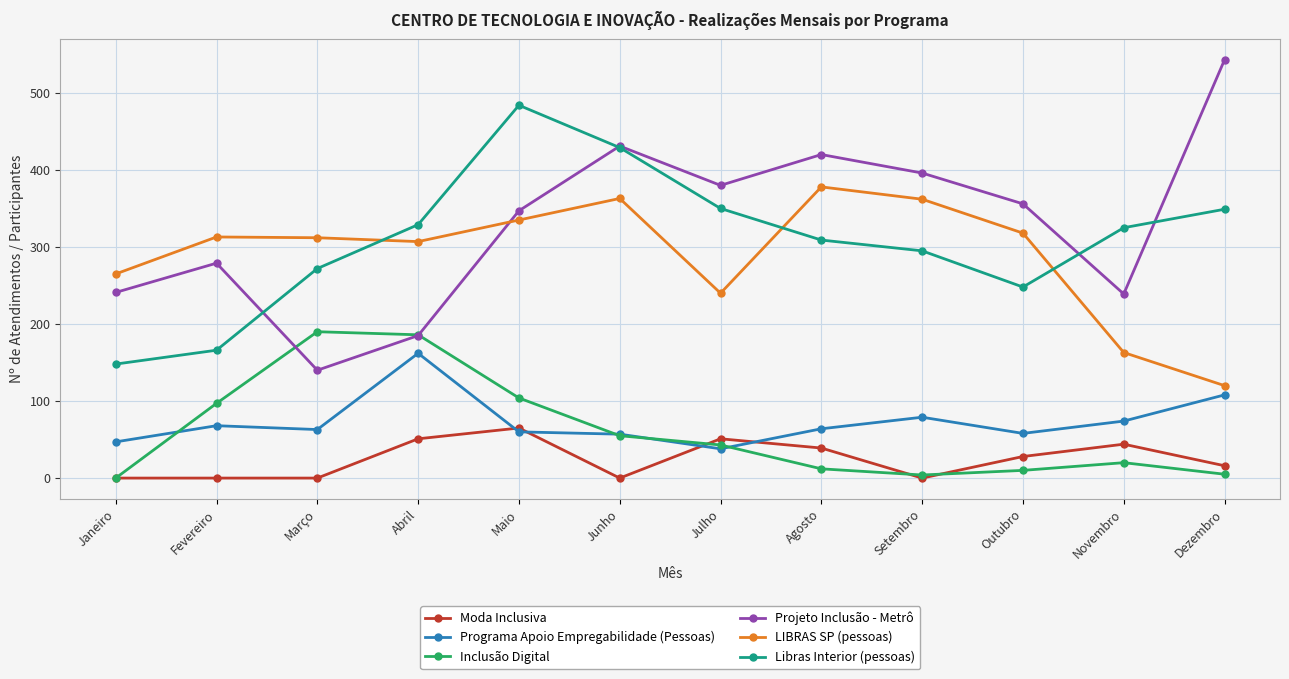

Where is Libras Interior (pessoas) nearest to the value 316?

Agosto